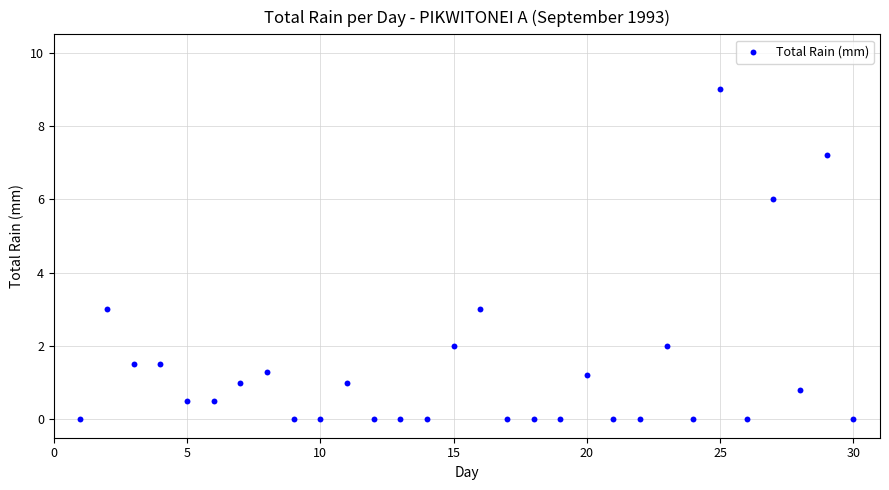

What is the range of Y values (max minus min)?

9.0